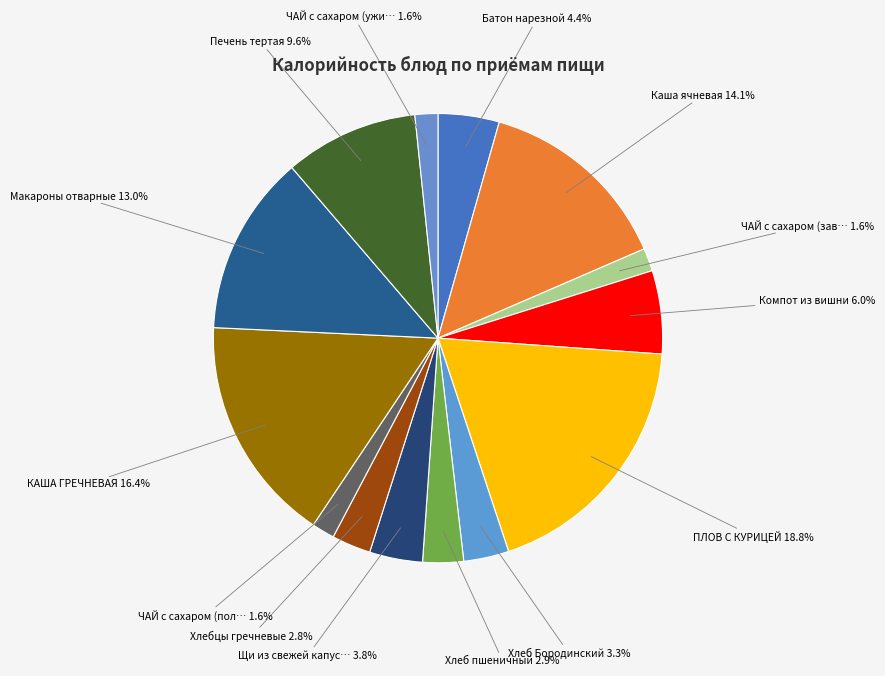

Which category has the smallest portion of the pie?

ЧАЙ с сахаром (завтрак)